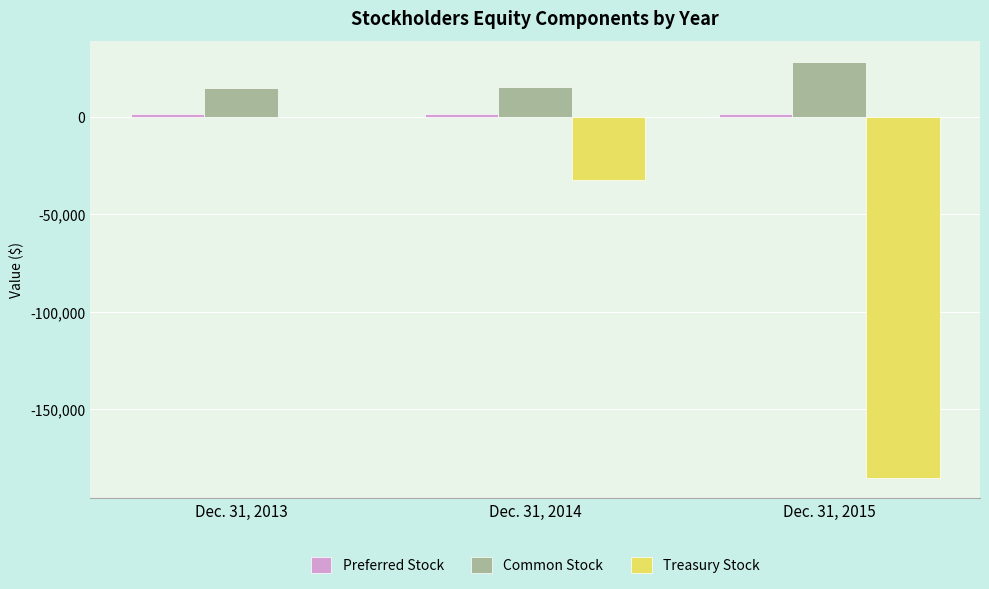

Which series changed the most between Dec. 31, 2013 and Dec. 31, 2014?

Treasury Stock